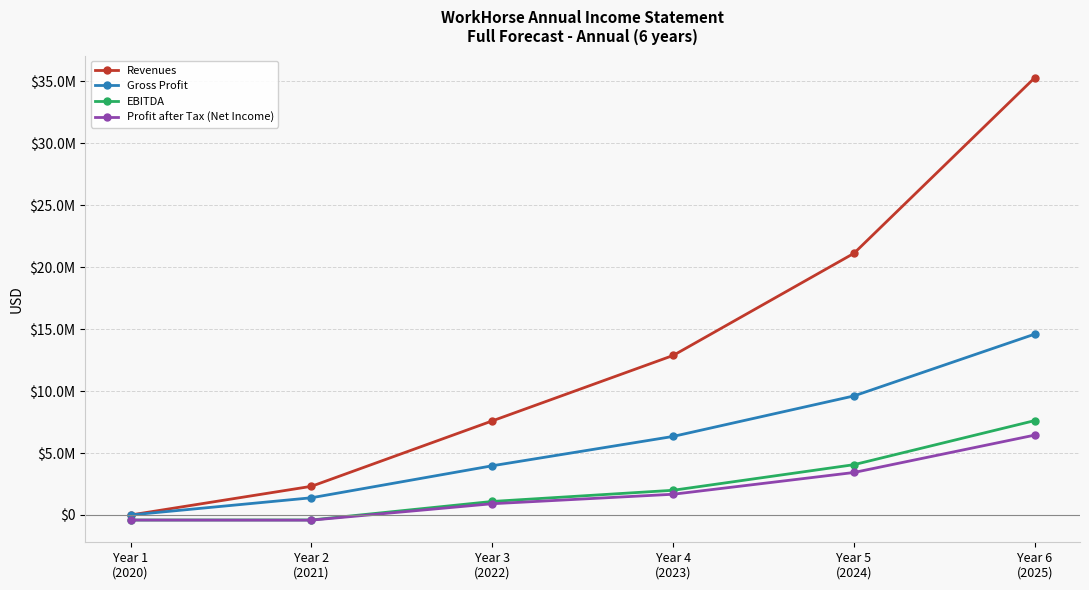

True or false: Gross Profit and Revenues cross at least once.

False